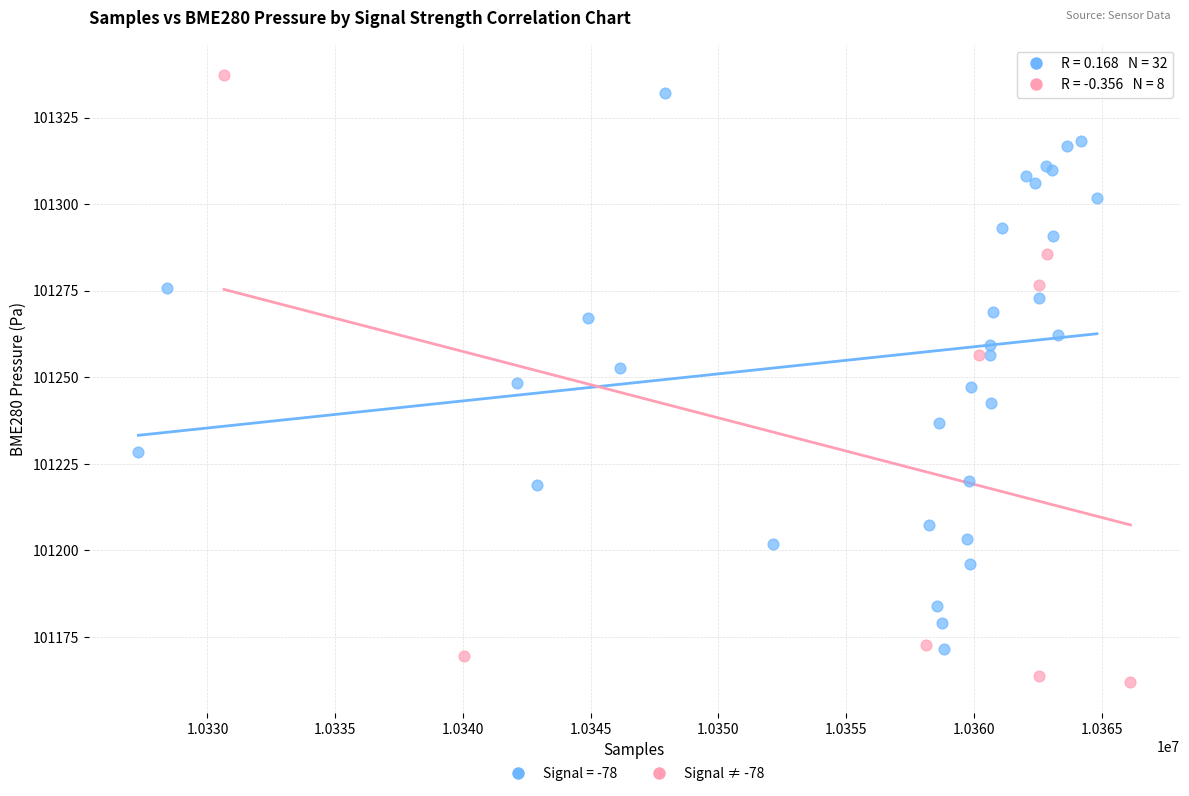

Which series has the largest Y range (max minus min)?

Signal ≠ -78